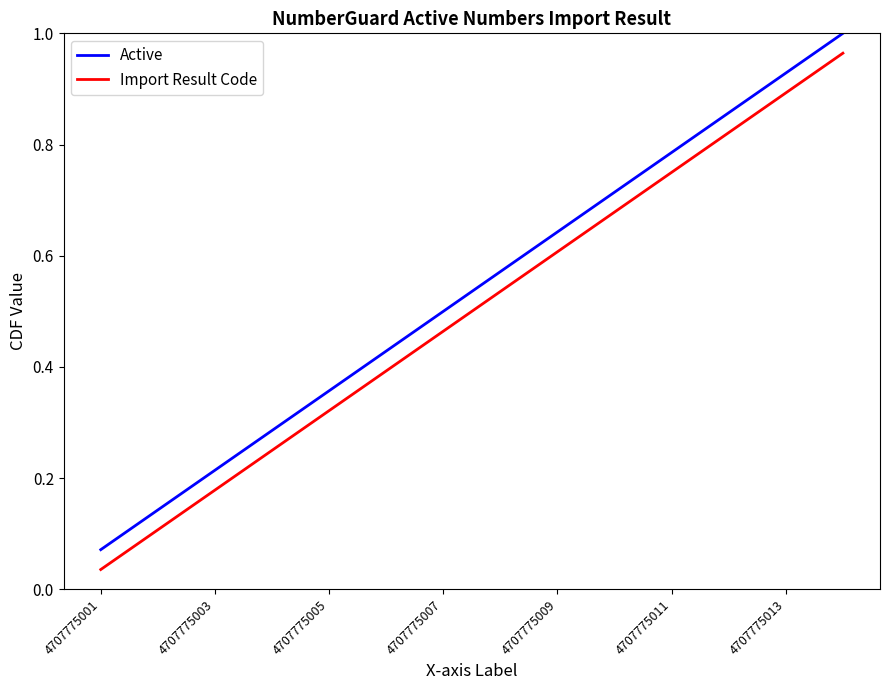

True or false: Import Result Code and Active cross at least once.

False